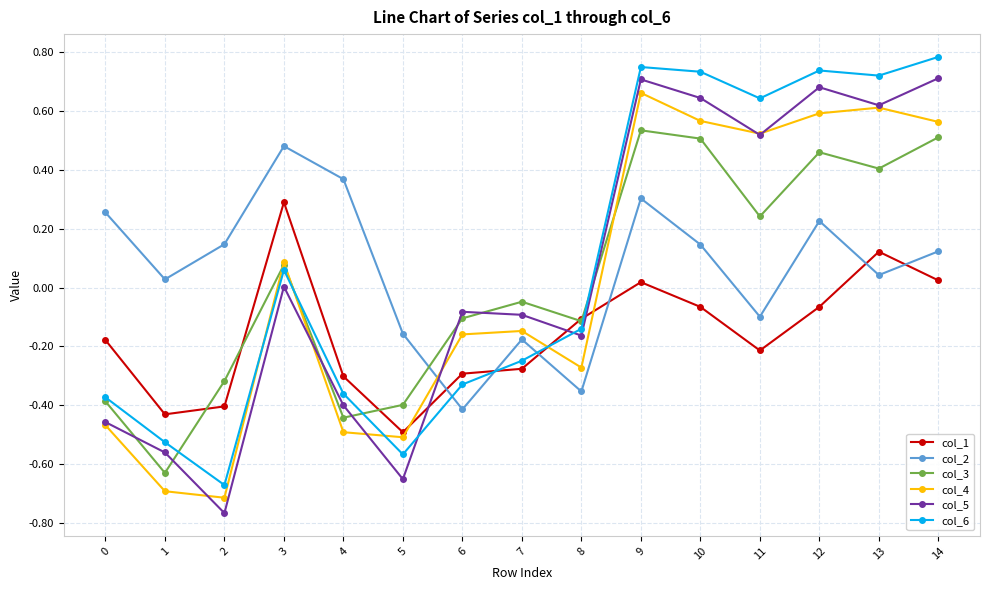

What is the difference between the highest and lowest values at 11?

0.9